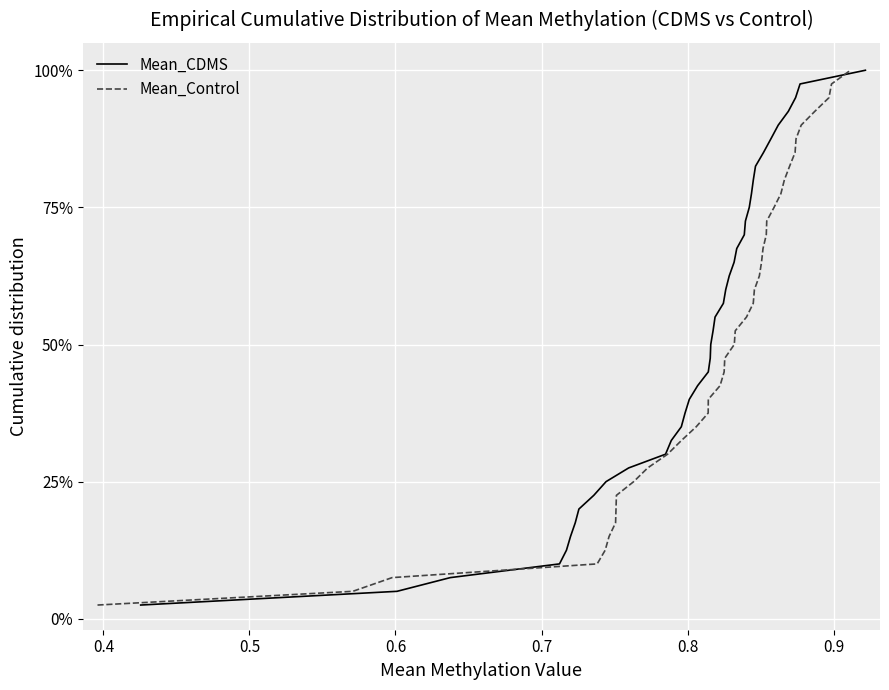

What is the value of the Mean_CDMS point at the 10th from the left?

0.2